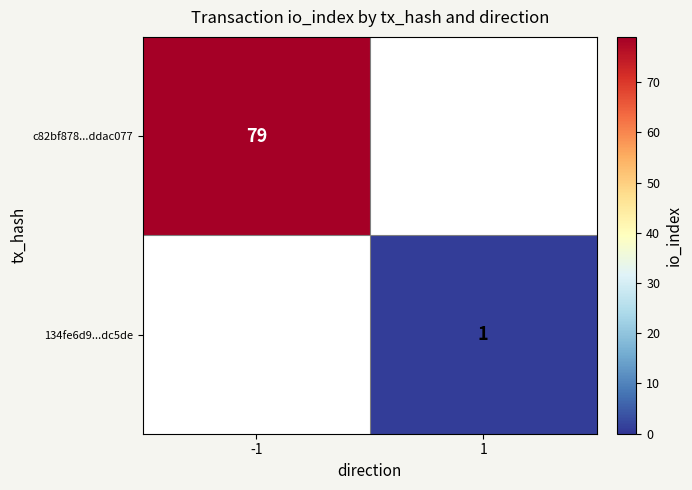

The 134fe6d9...dc5de series shows 2 at 1. True or false?

False